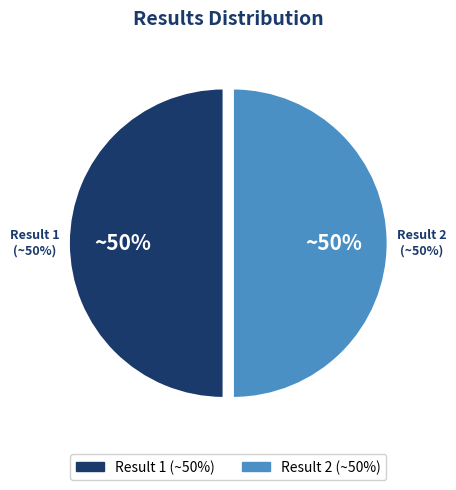

What percentage is NOT represented by Result 1?

50.0%